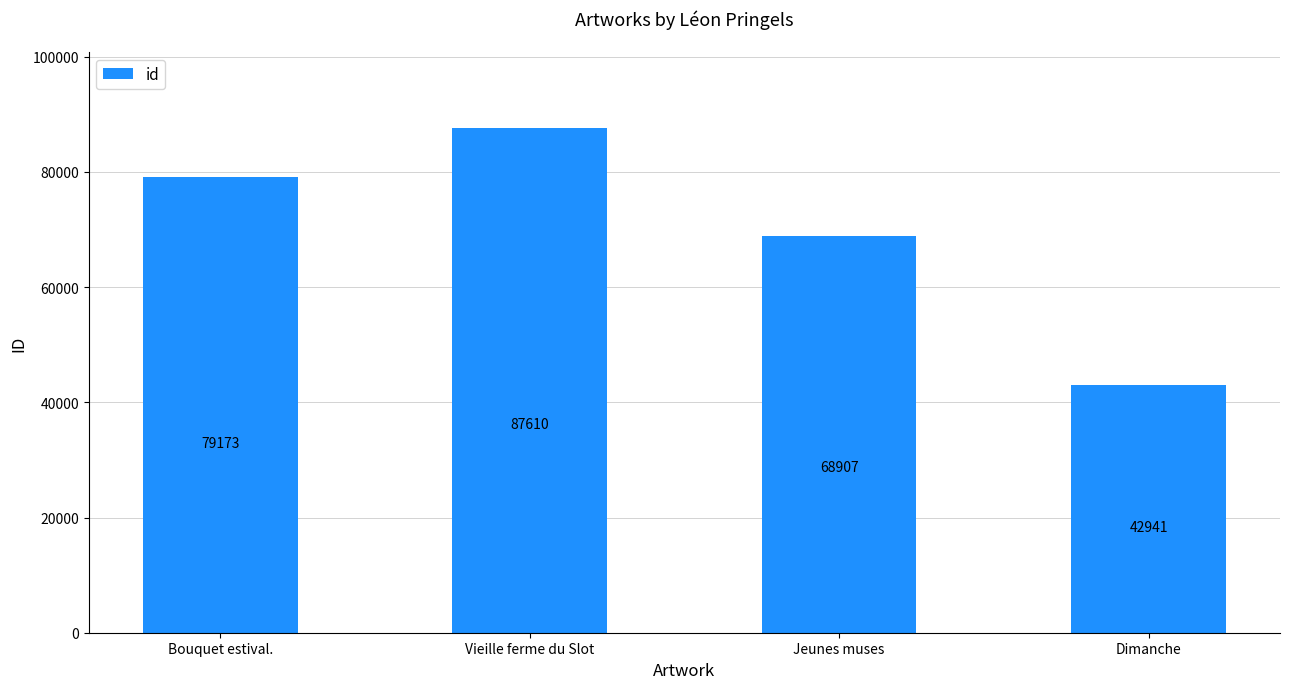

Rank the categories by value from highest to lowest.

Vieille ferme du Slot, Bouquet estival., Jeunes muses, Dimanche